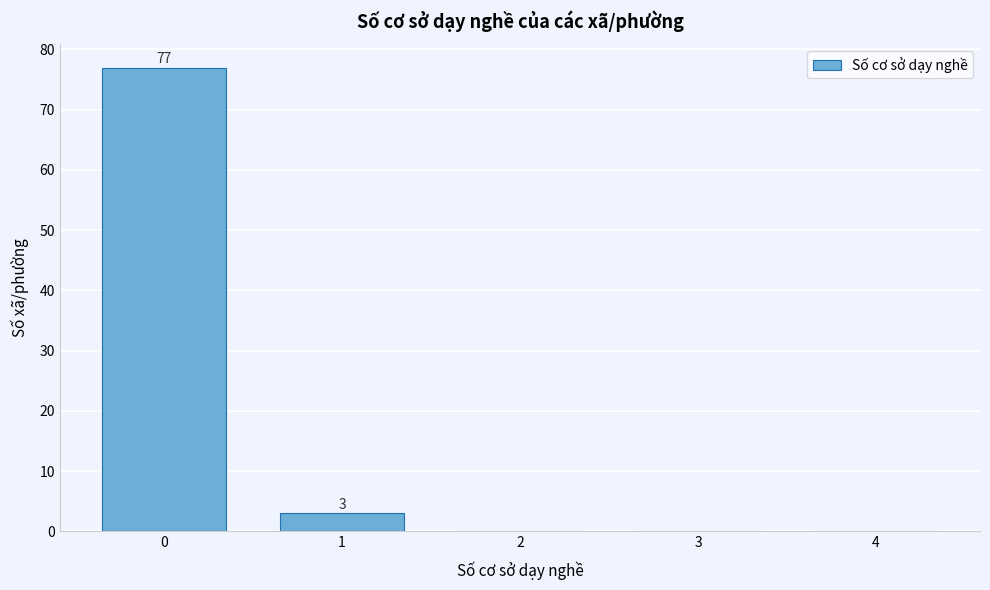

Which range on the x-axis has the tallest bar?

-0.5 to 0.5